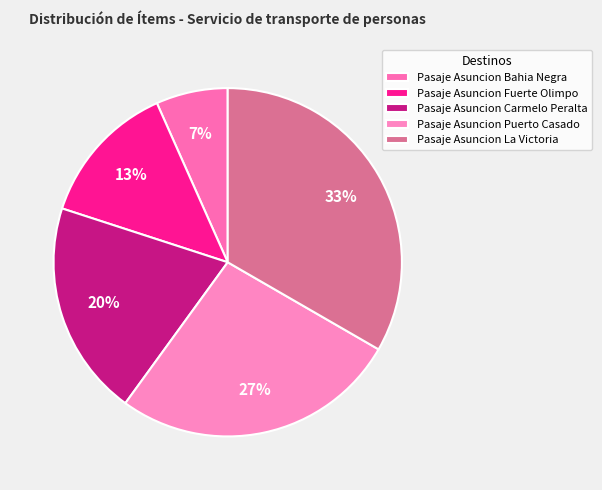

To the nearest percent, what is the average slice percentage?

20%